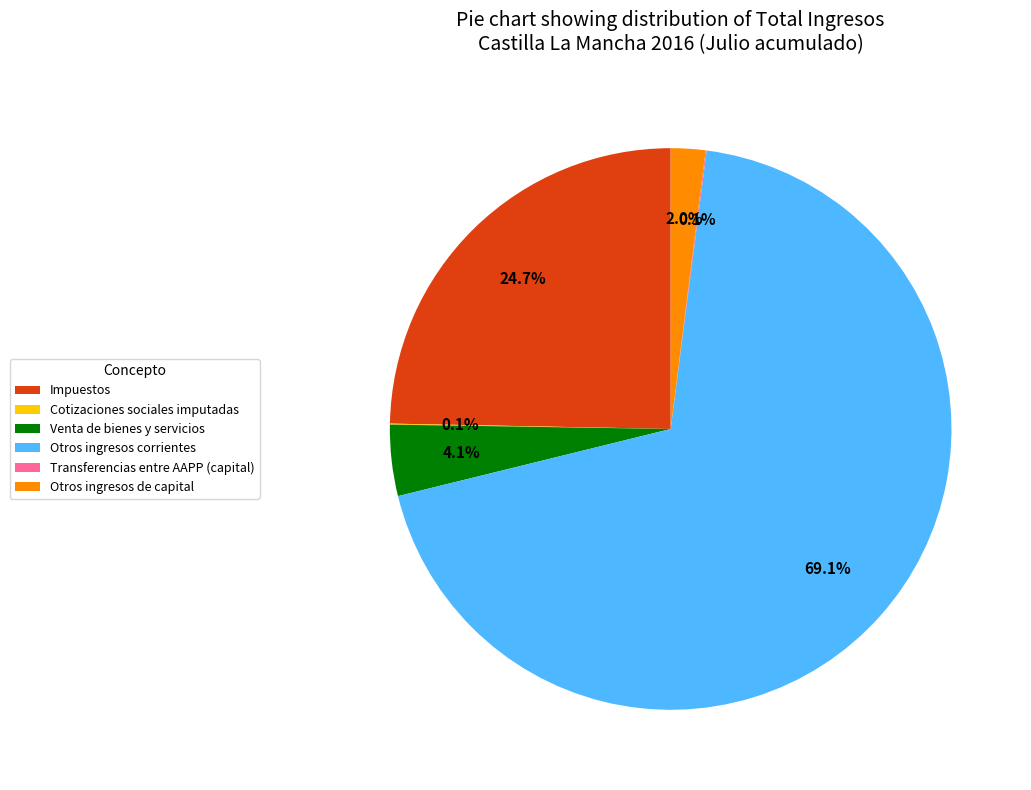

Combined, do Otros ingresos de capital and Impuestos account for over 50%?

No